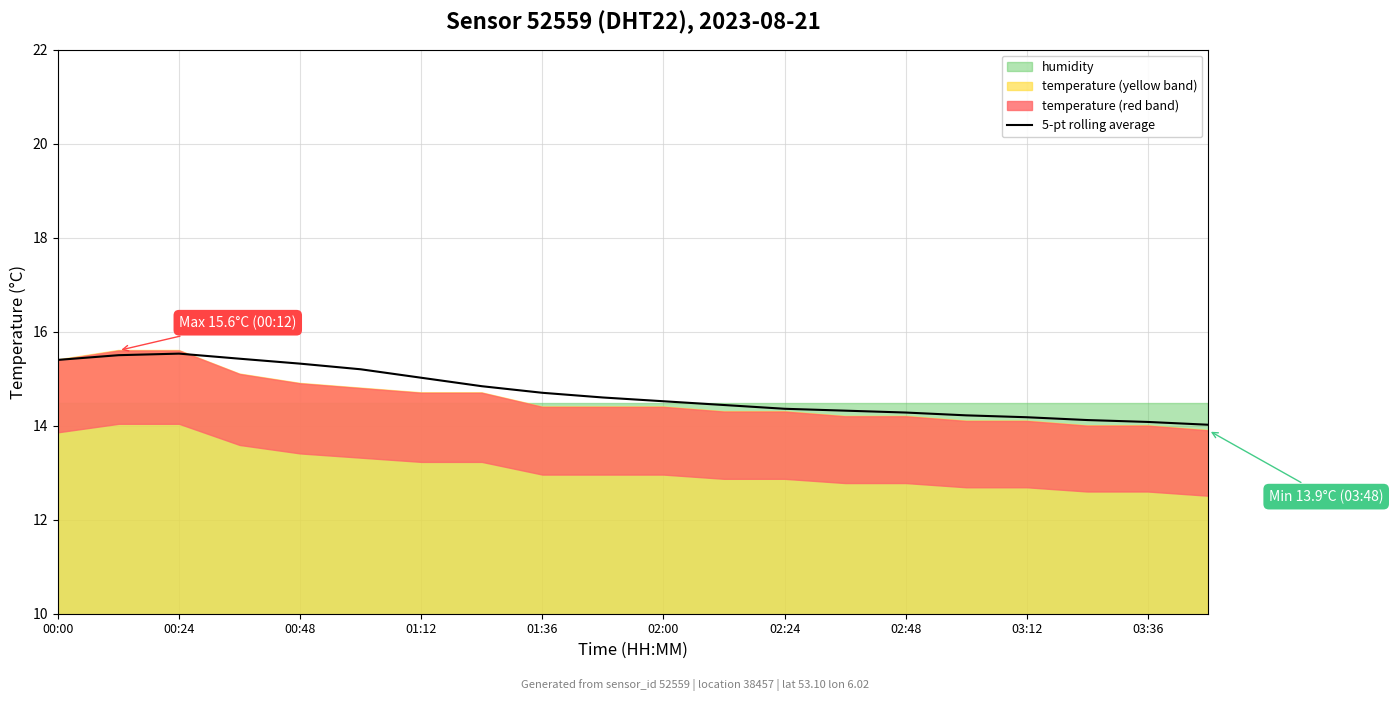

What is the difference between the maximum and minimum values?

1.5